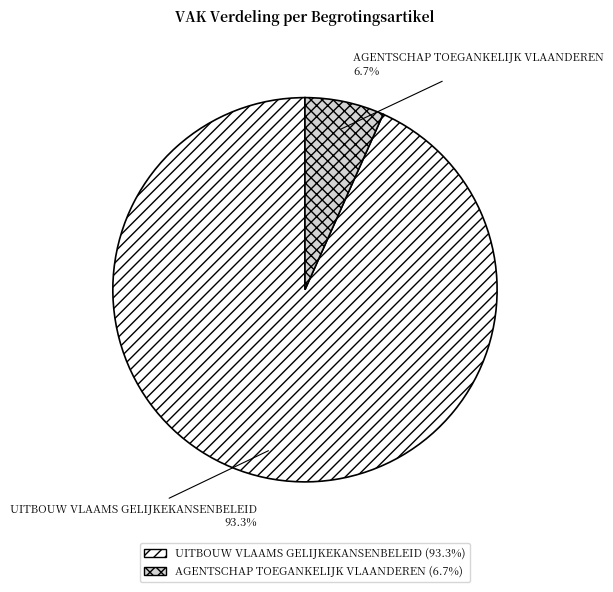

Does any single category account for the majority?

Yes